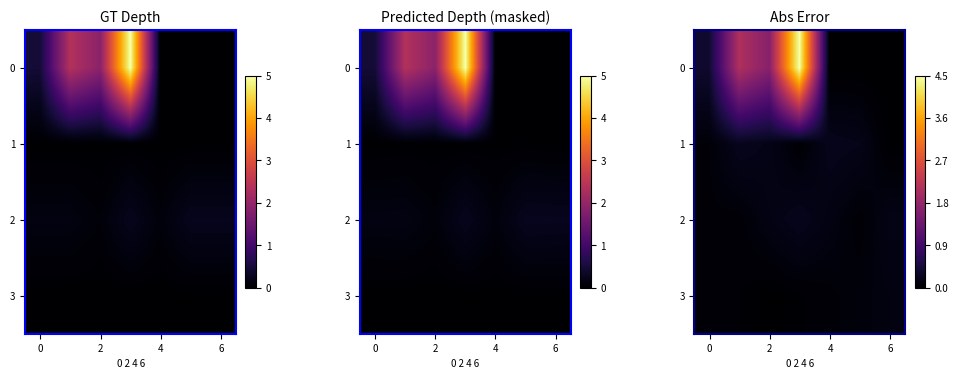

What is the difference between the maximum and minimum values in the 2 series?

0.2